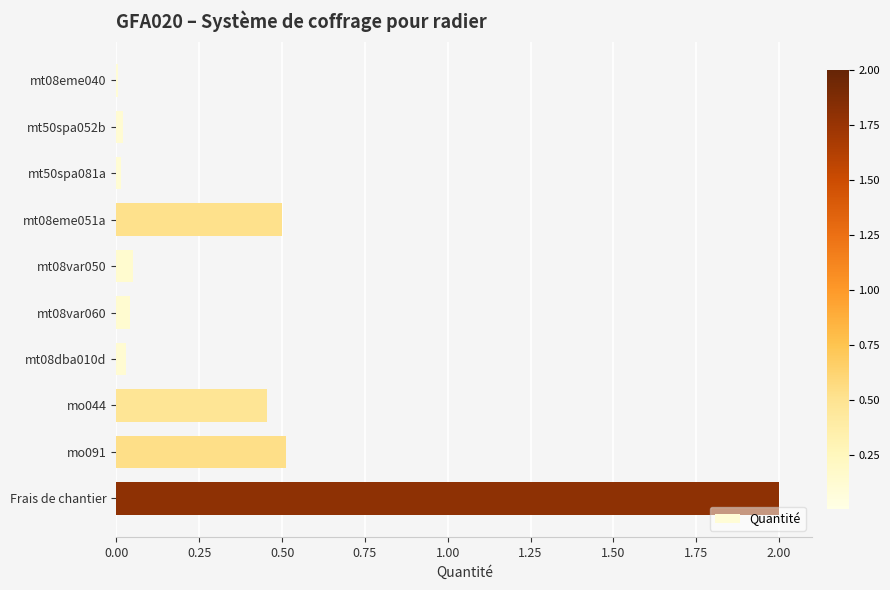

What is the change in value from mo091 to Frais de chantier?

+1.5